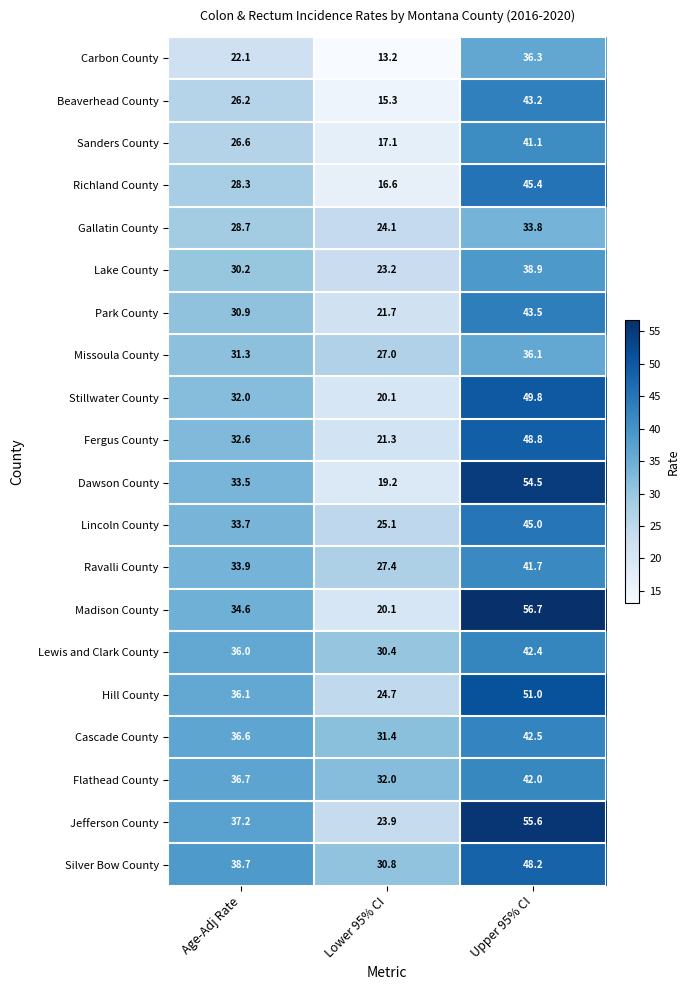

Rank the series at Age-Adj Rate from lowest to highest value.

Carbon County, Beaverhead County, Sanders County, Richland County, Gallatin County, Lake County, Park County, Missoula County, Stillwater County, Fergus County, Dawson County, Lincoln County, Ravalli County, Madison County, Lewis and Clark County, Hill County, Cascade County, Flathead County, Jefferson County, Silver Bow County